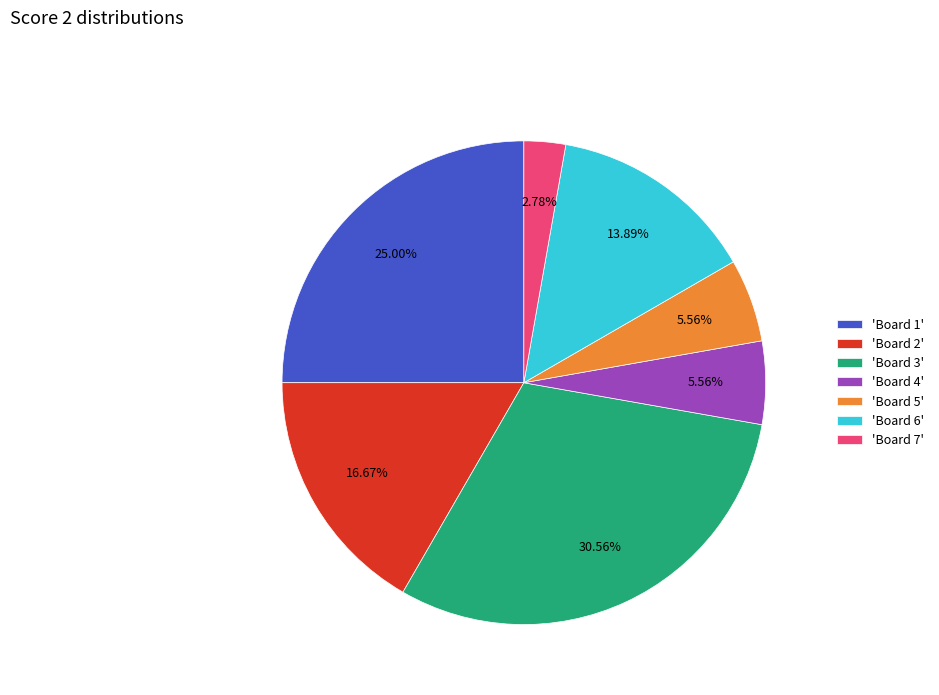

Which category has the biggest portion of the pie?

'Board 3'